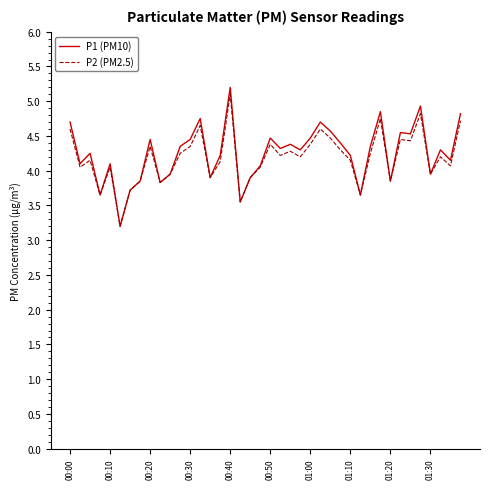

What is the minimum value shown in the chart?

3.2